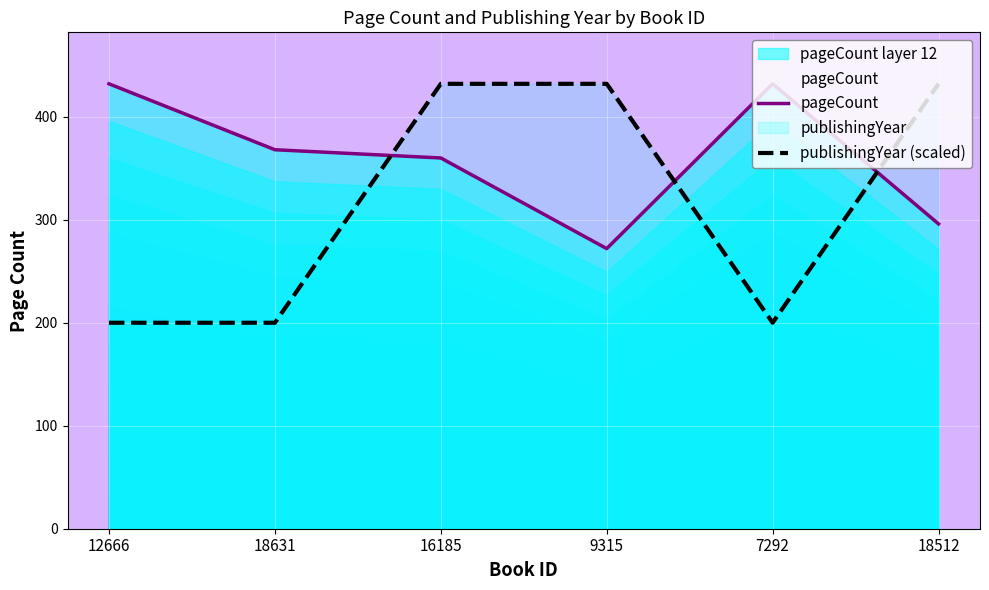

Where is publishingYear (scaled) nearest to the value 315?

12666